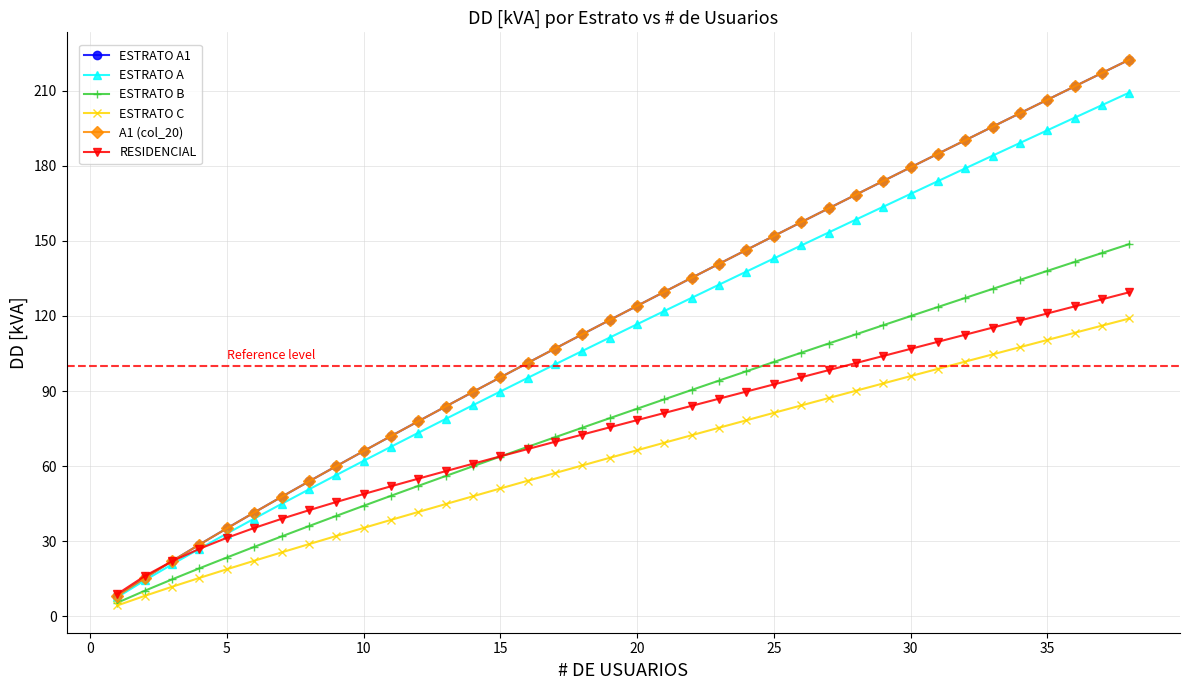

Does the chart have visible grid lines?

Yes